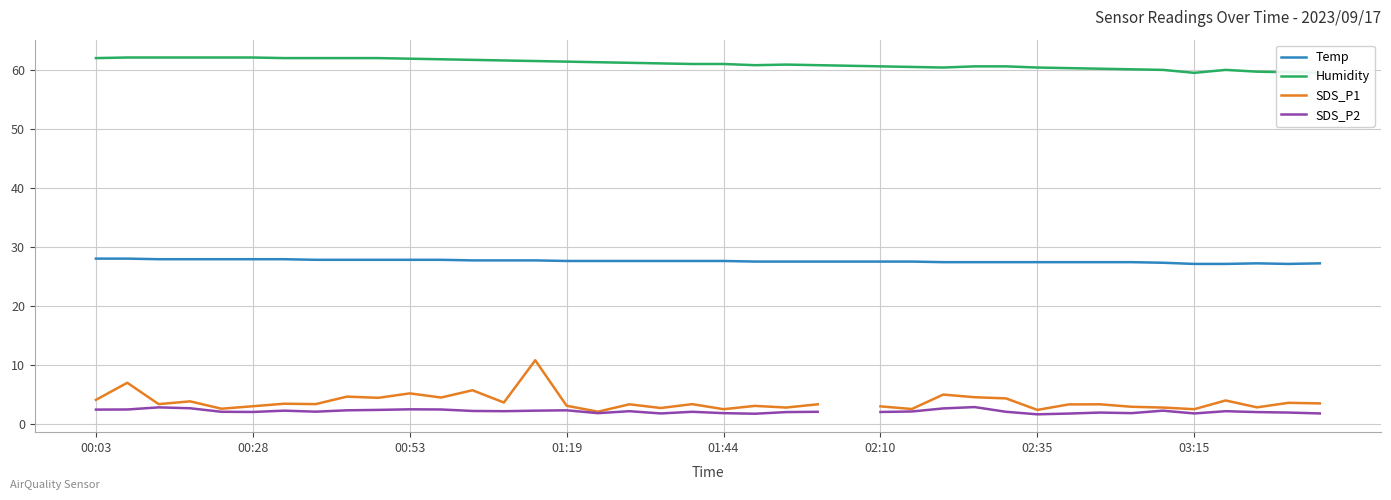

Is it true that SDS_P2 equals 2.4 at 00:03?

True